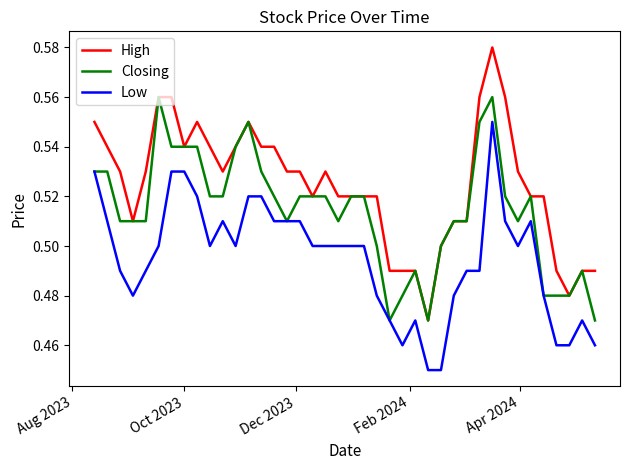

List the series in order of their overall mean, lowest first.

Low, Closing, High